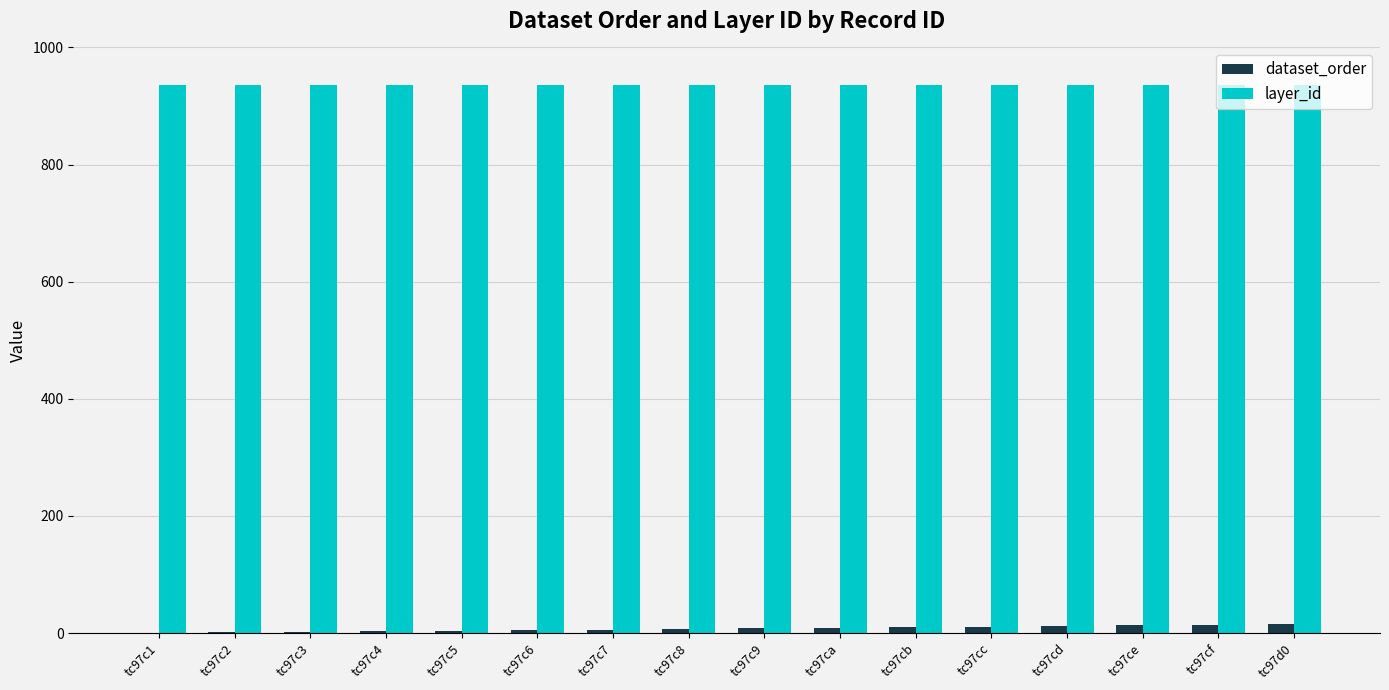

The value of dataset_order at tc97c1 is 0. True or false?

True